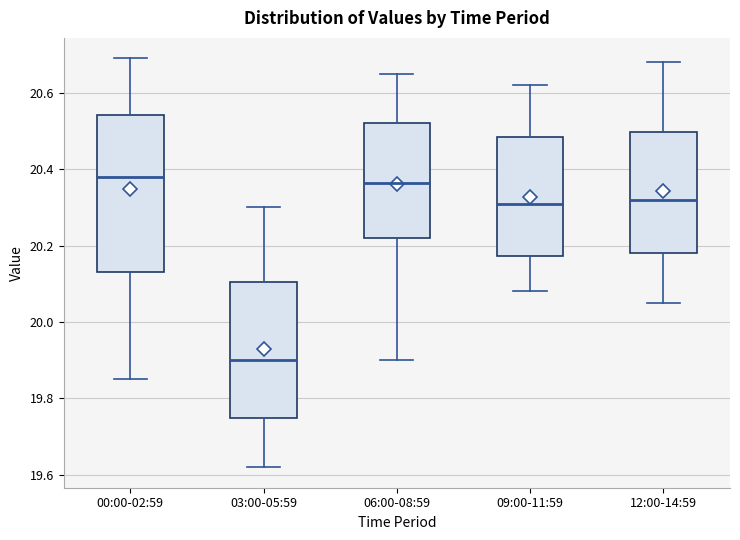

Comparing the boxes themselves (not the whiskers), which one is the tallest?

00:00-02:59